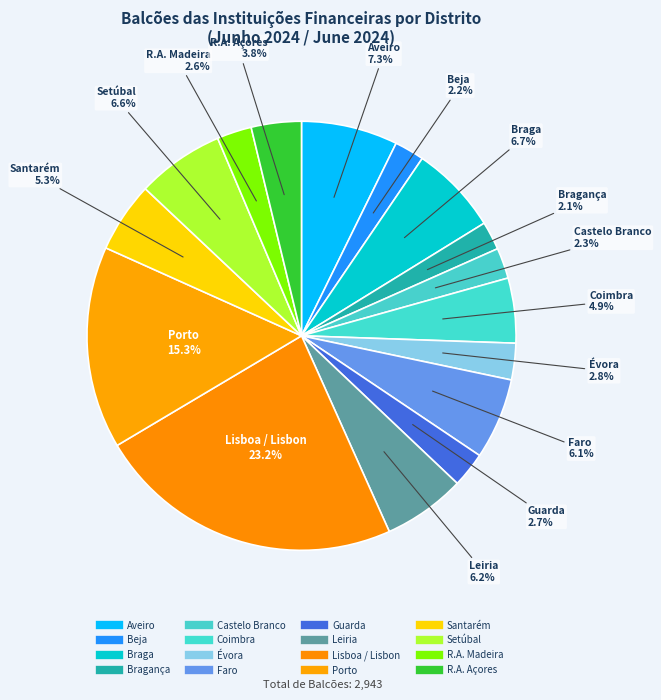

Which category has the smallest portion of the pie?

Bragança